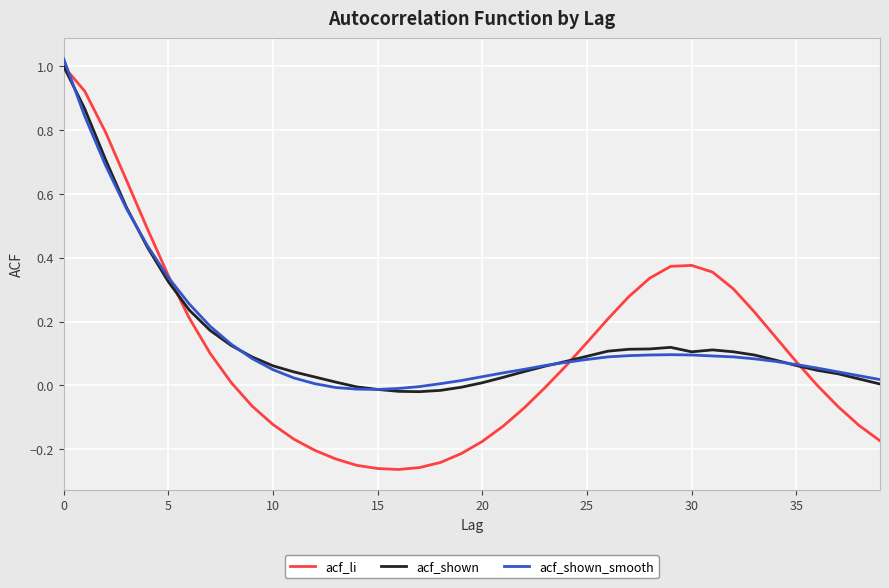

Which series has the largest range (max minus min)?

acf_li